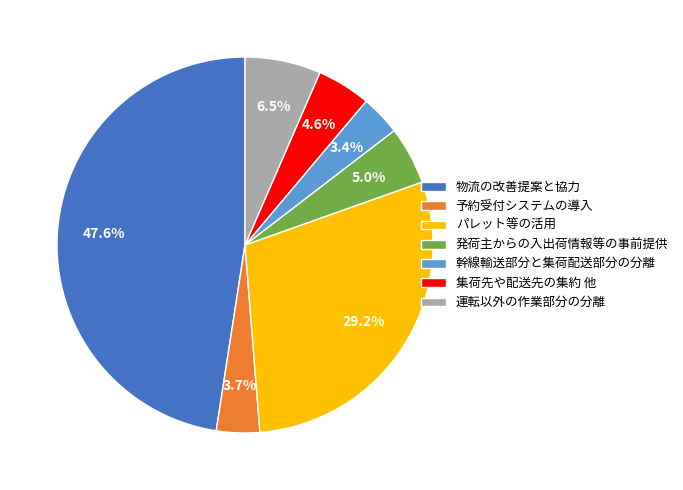

What portion of the pie excludes 集荷先や配送先の集約 他?

95.4%